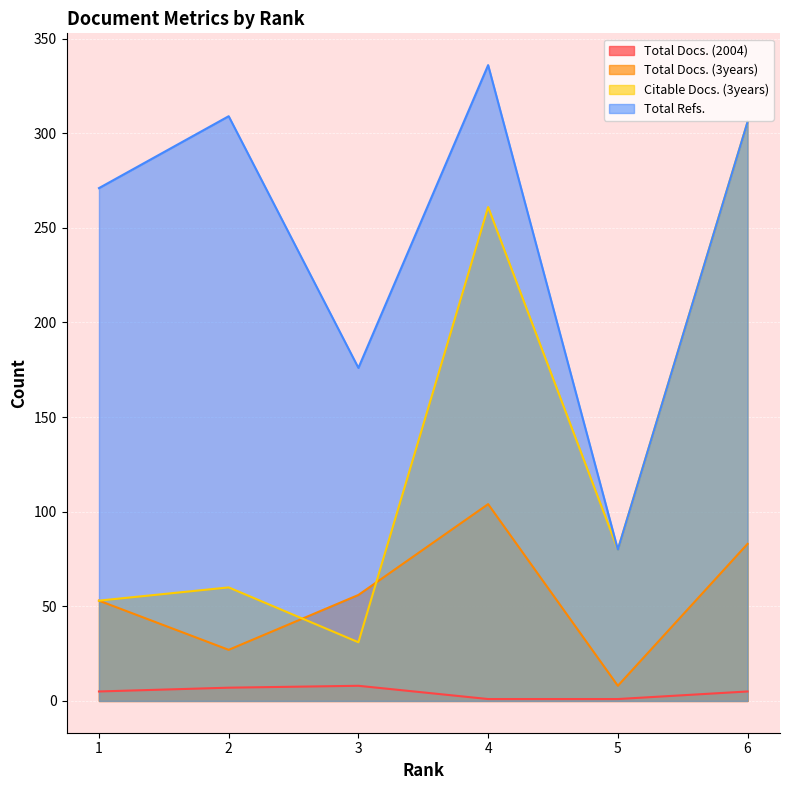

The value of Total Docs. (3years) at 3 is 56. True or false?

True